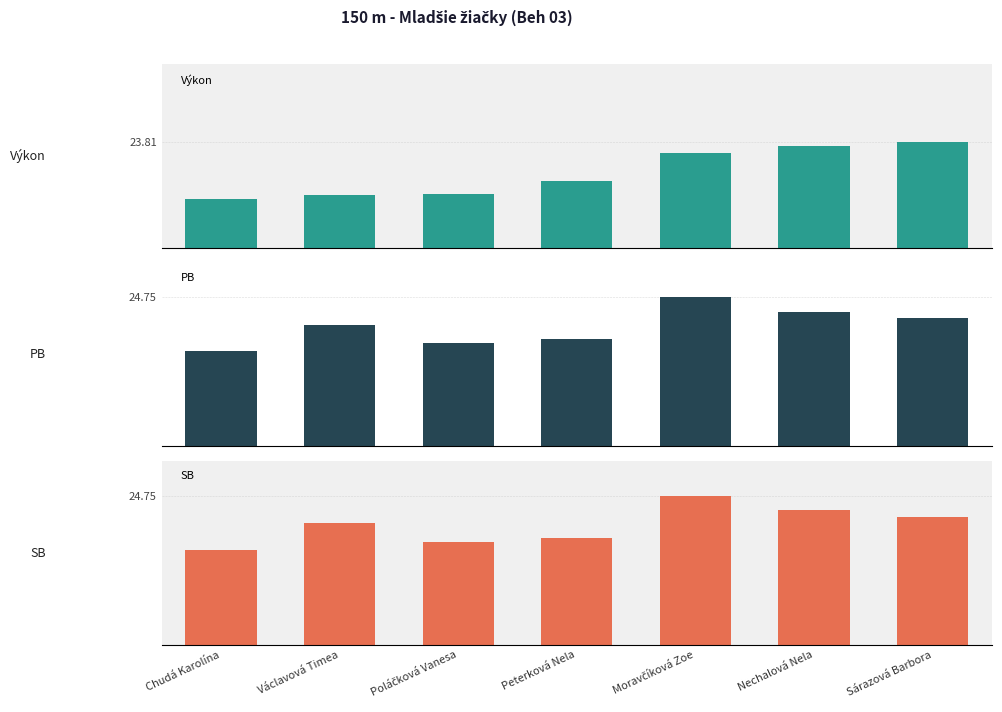

Which series has the widest spread of values?

Výkon